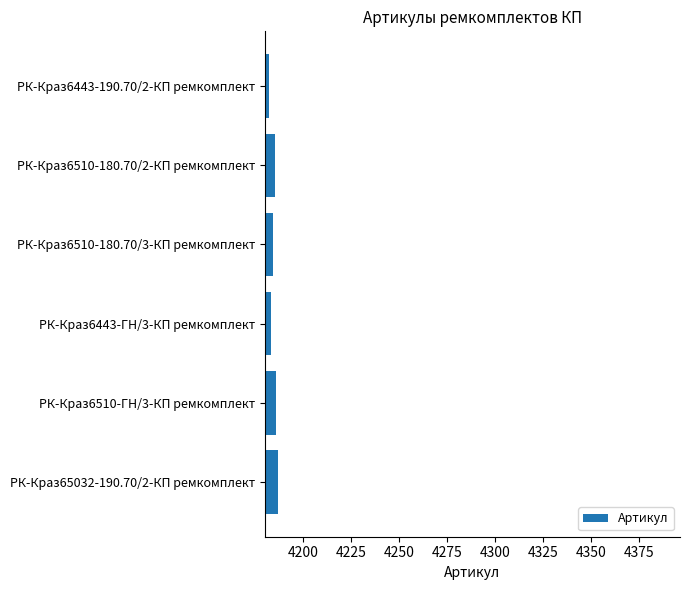

Approximately how many times larger is the value at РК-Краз6510-180.70/2-КП ремкомплект compared to РК-Краз6443-190.70/2-КП ремкомплект?

1.0